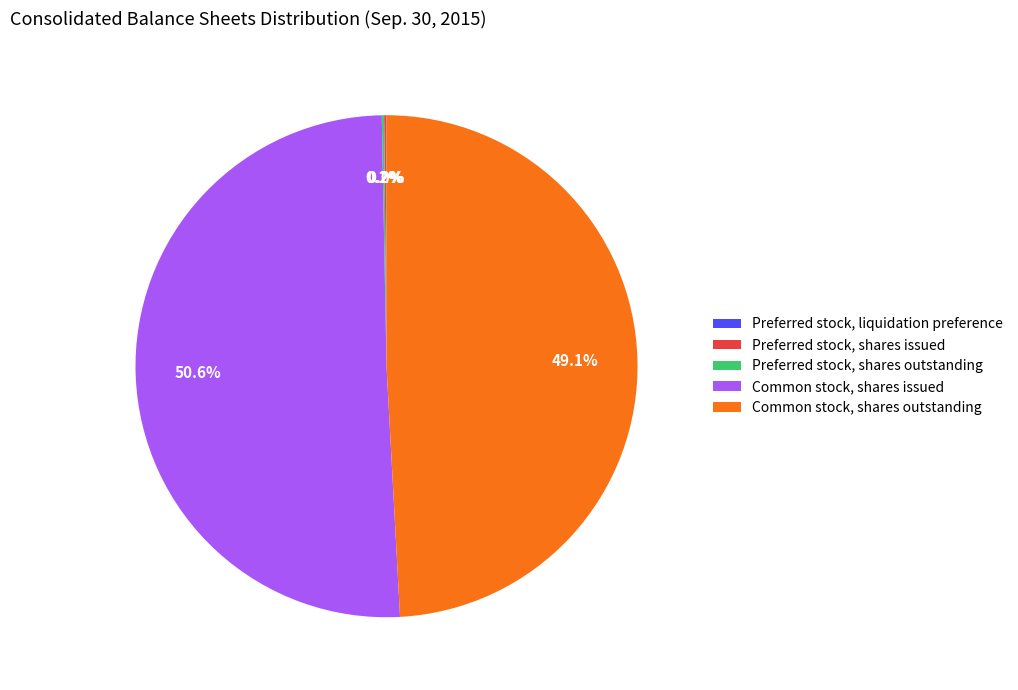

What is the ratio of the value at Common stock, shares issued to the value at Common stock, shares outstanding?

1.0